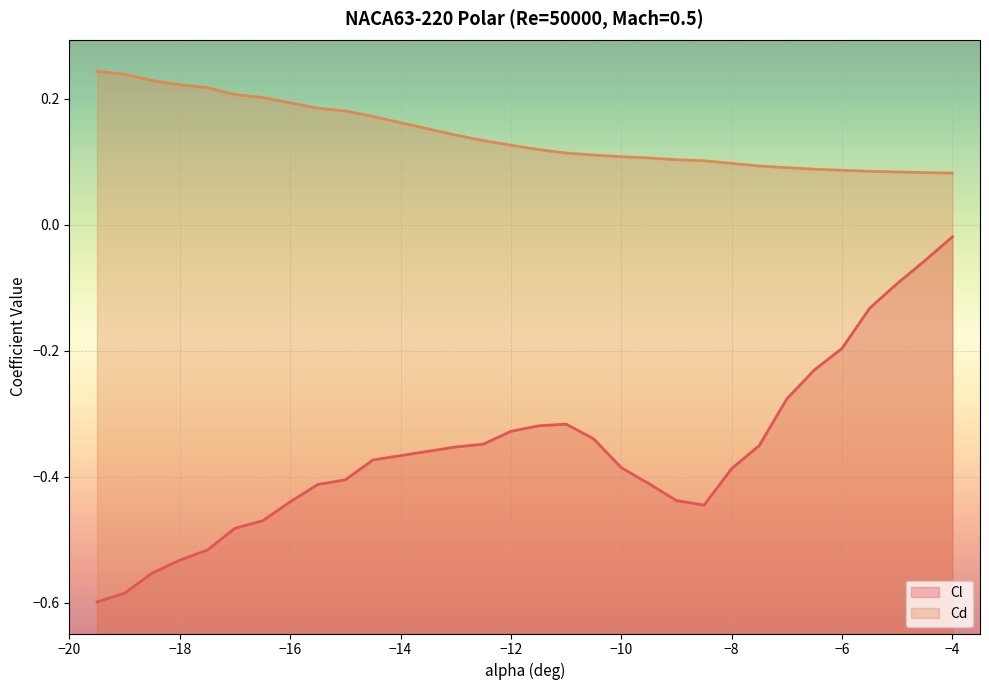

Which category has the lowest value in the Cd series?

-4.0